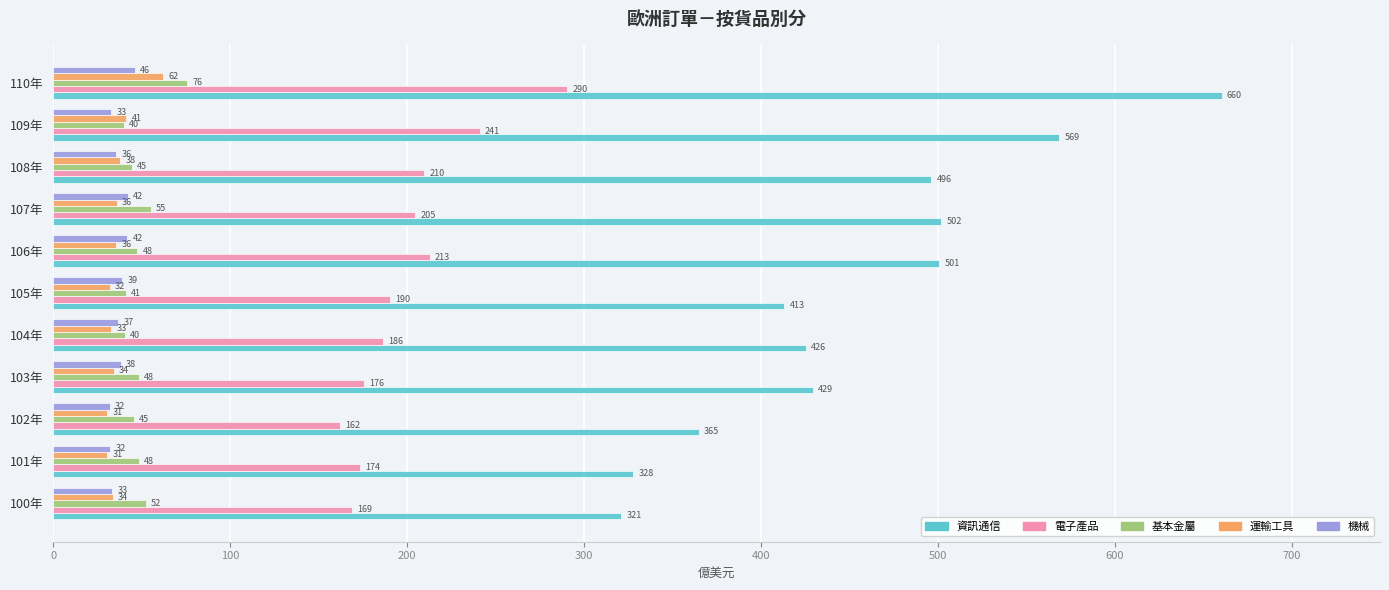

What is the maximum value for 運輸工具?

62.2